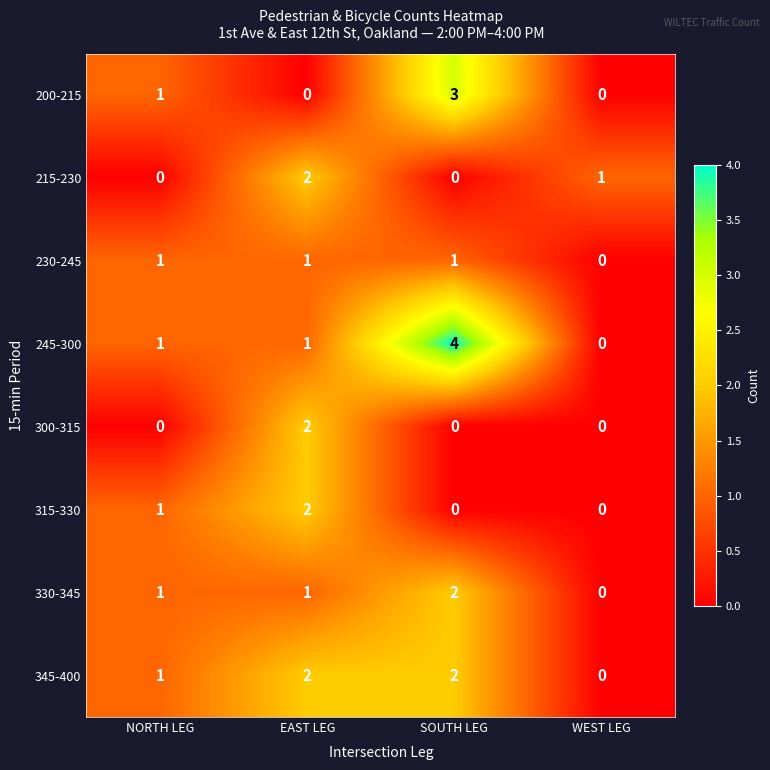

Which series has the largest total across all categories?

245-300